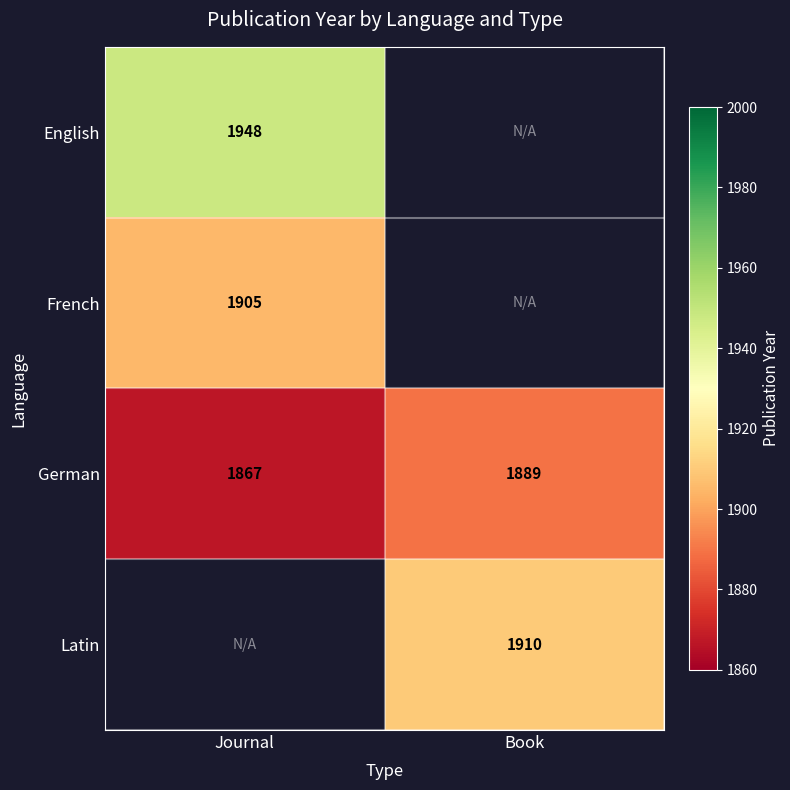

True or false: German has a value of 2513 at Book.

False